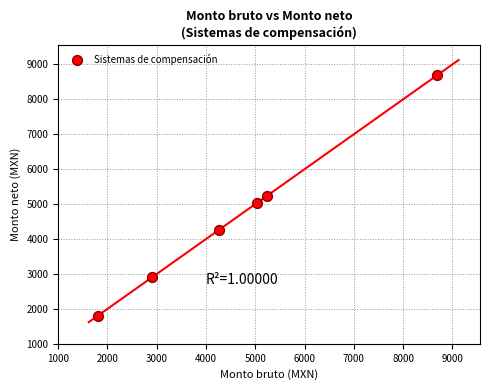

What is the range of Y values (max minus min)?

6891.2